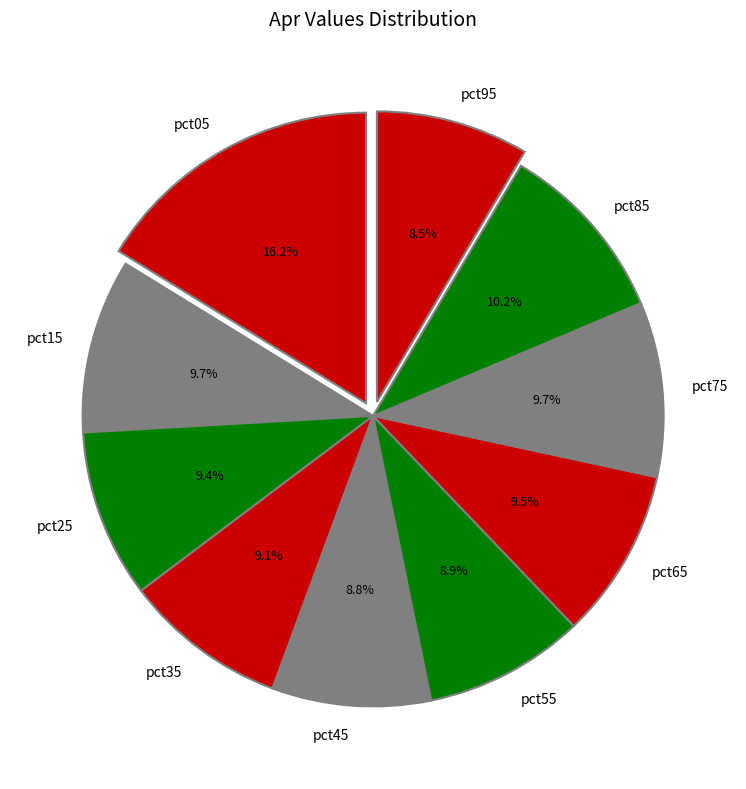

Is it true that pct85 is 10% of the pie?

True